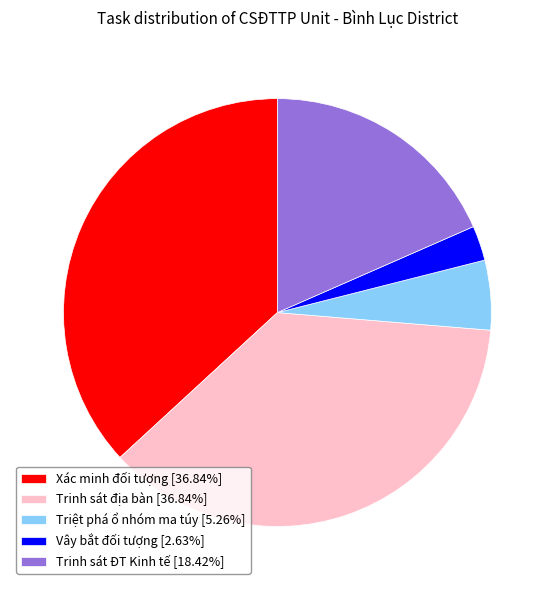

The Xác minh đối tượng slice represents 50% of the pie. True or false?

False